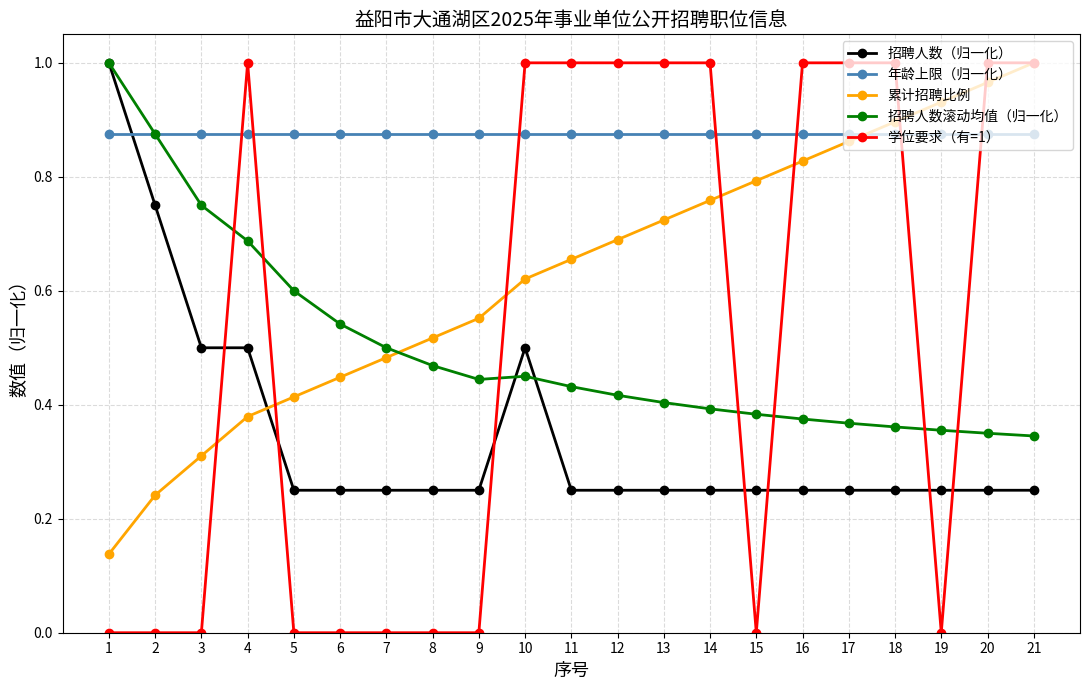

At 7, list the series in order from largest to smallest.

年龄上限（归一化）, 招聘人数滚动均值（归一化）, 累计招聘比例, 招聘人数（归一化）, 学位要求（有=1）